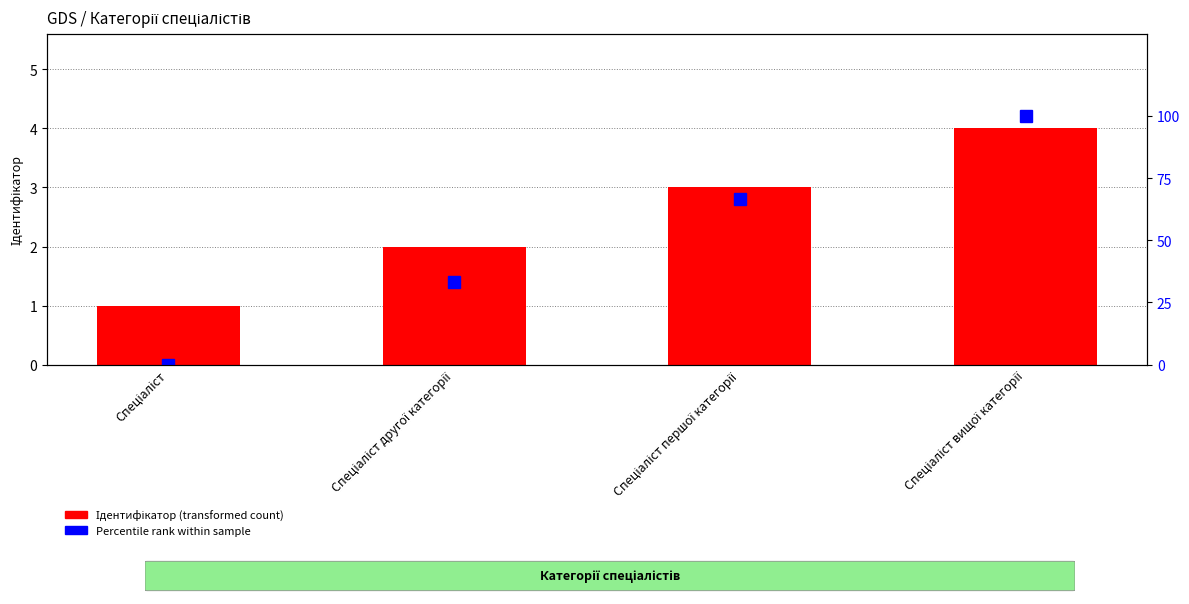

Reading right to left, extract all data points from this chart.

Ідентифікатор (transformed count): 4.0	3.0	2.0	1.0
Percentile rank within sample: 100.0	66.7	33.3	0.0